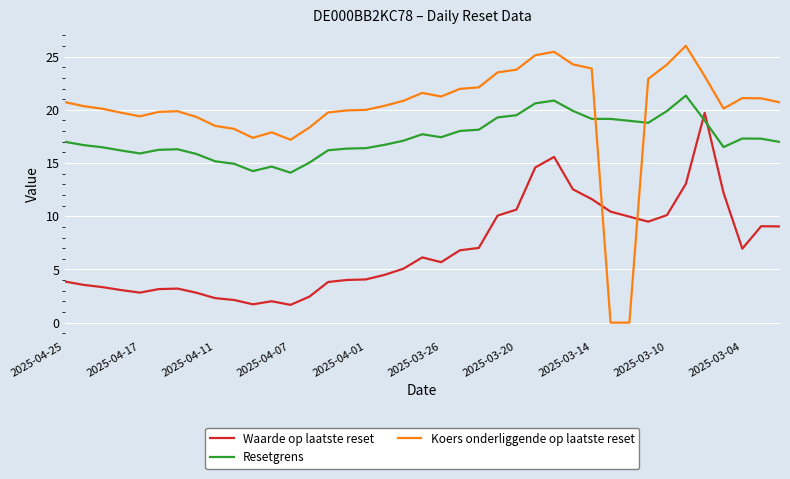

How many lines are shown in the chart?

3